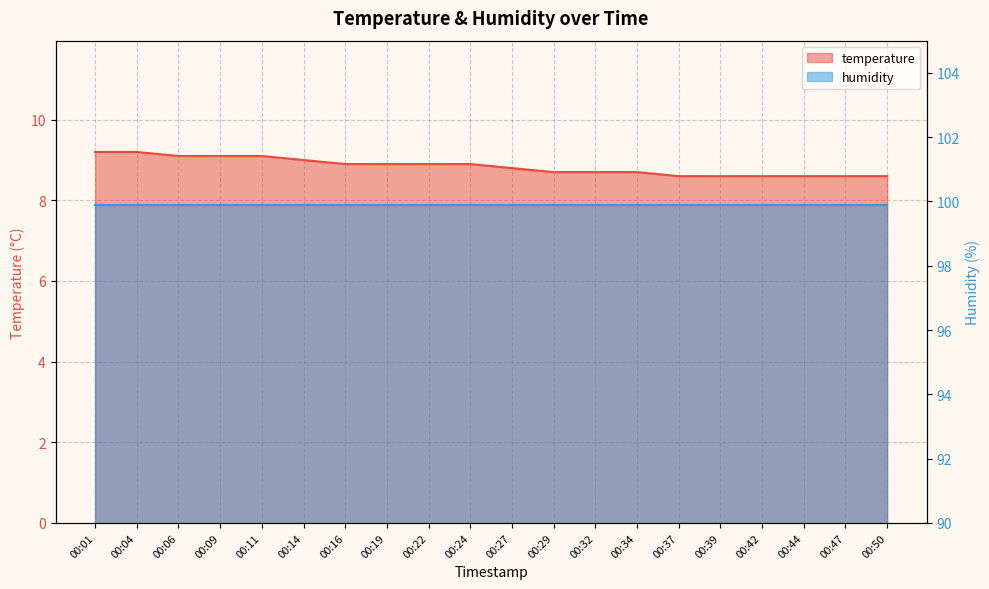

Where is the data nearest to the value 8?

00:37